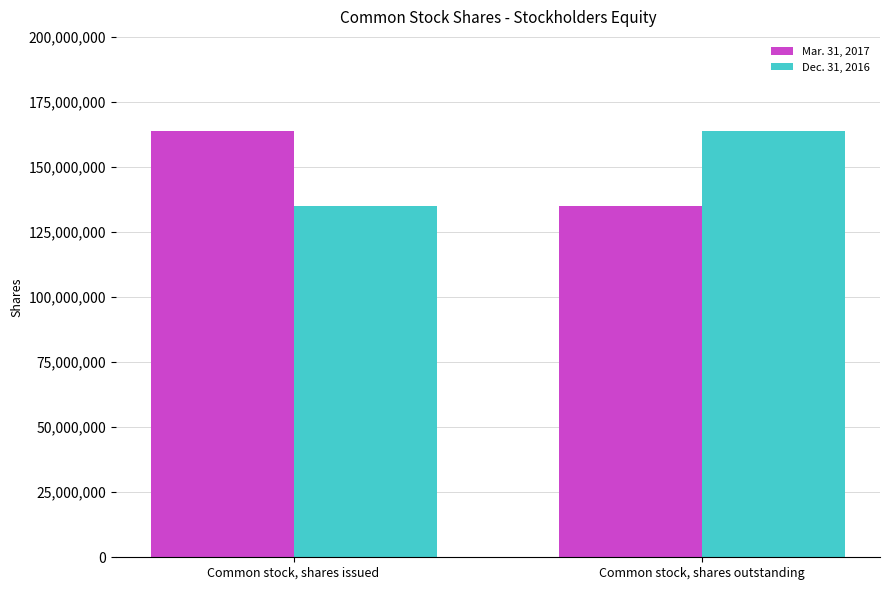

Reading left to right, transcribe all the data shown in this chart.

Mar. 31, 2017: 163846651	135094017
Dec. 31, 2016: 135094017	163846651